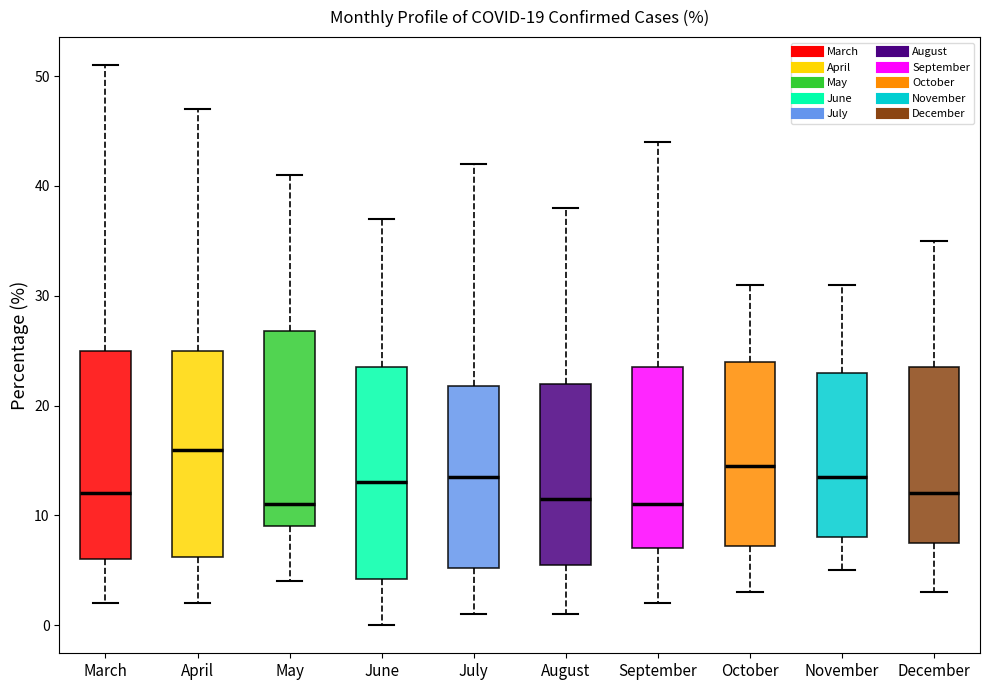

Which box has the highest median line?

April